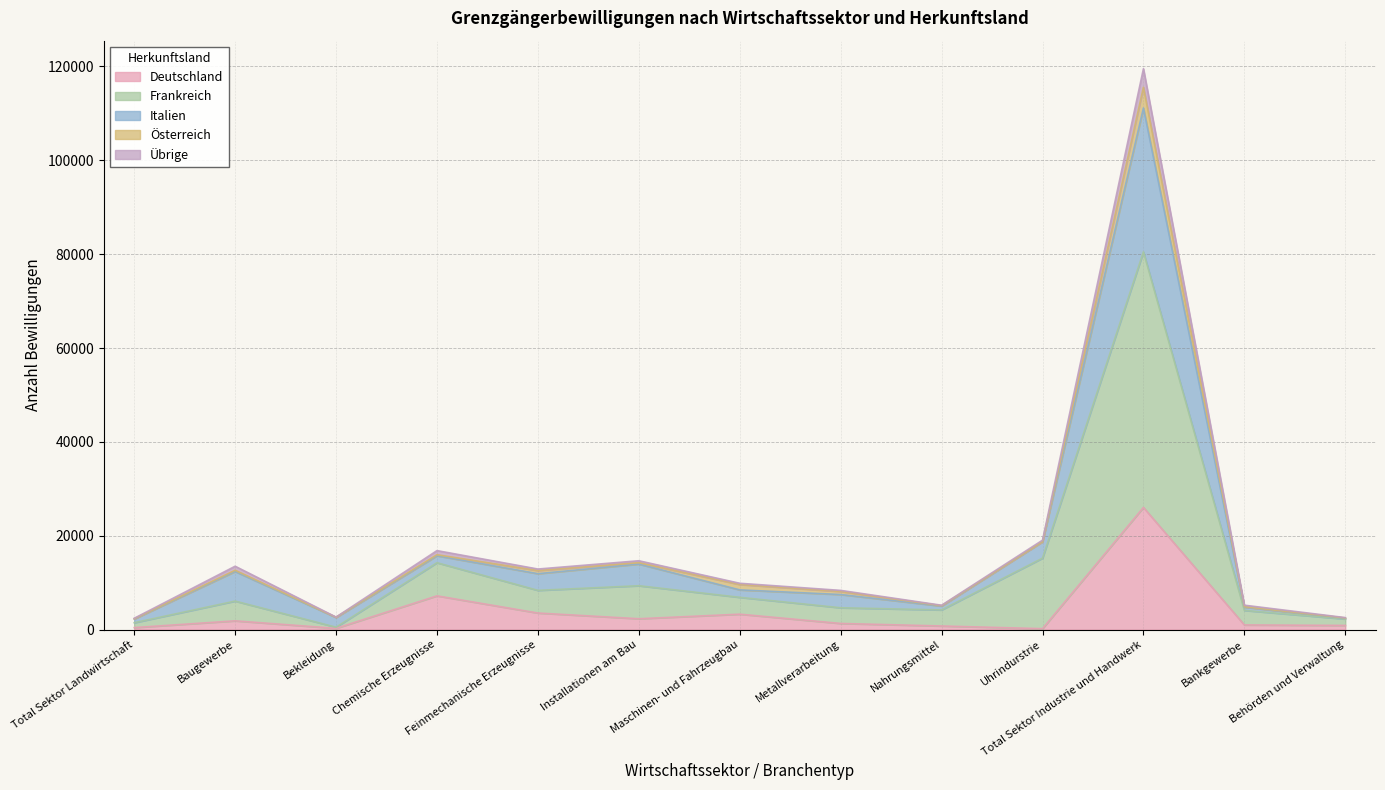

The value of Deutschland at Feinmechanische Erzeugnisse is 1133. True or false?

False